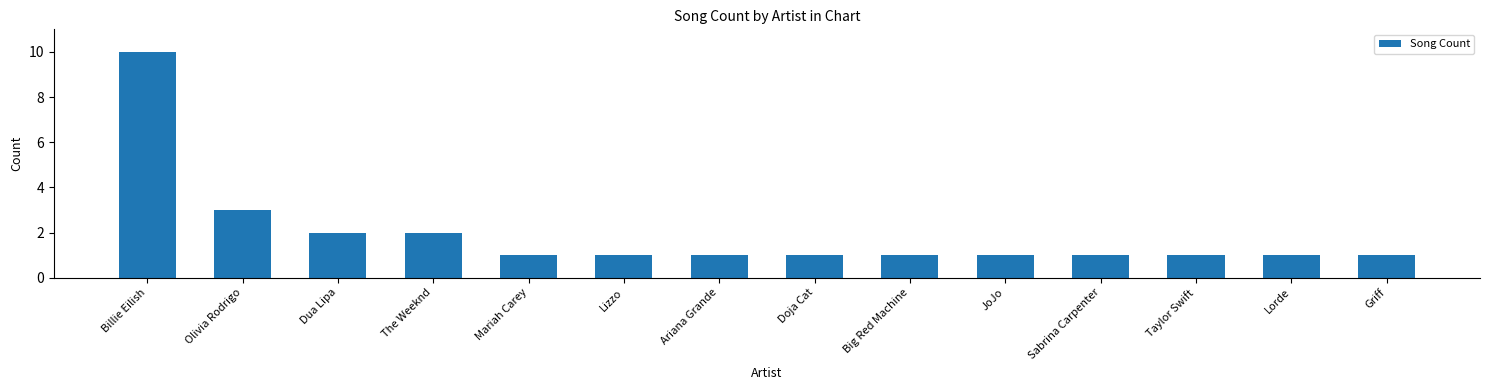

What is the value of the 10th bar from the left?

1